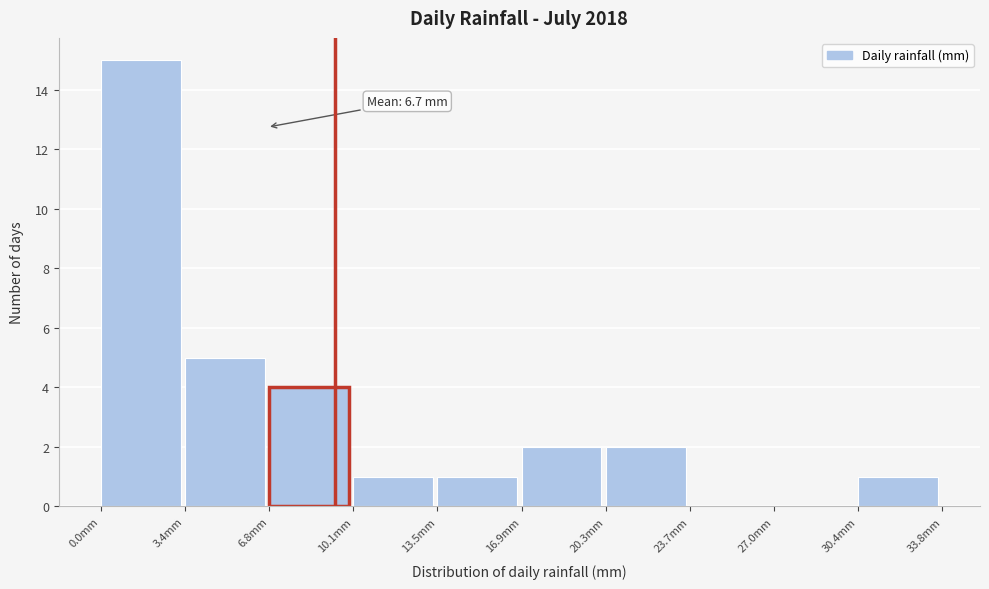

Over which range of the x-axis is the bar tallest?

0.0 to 3.5